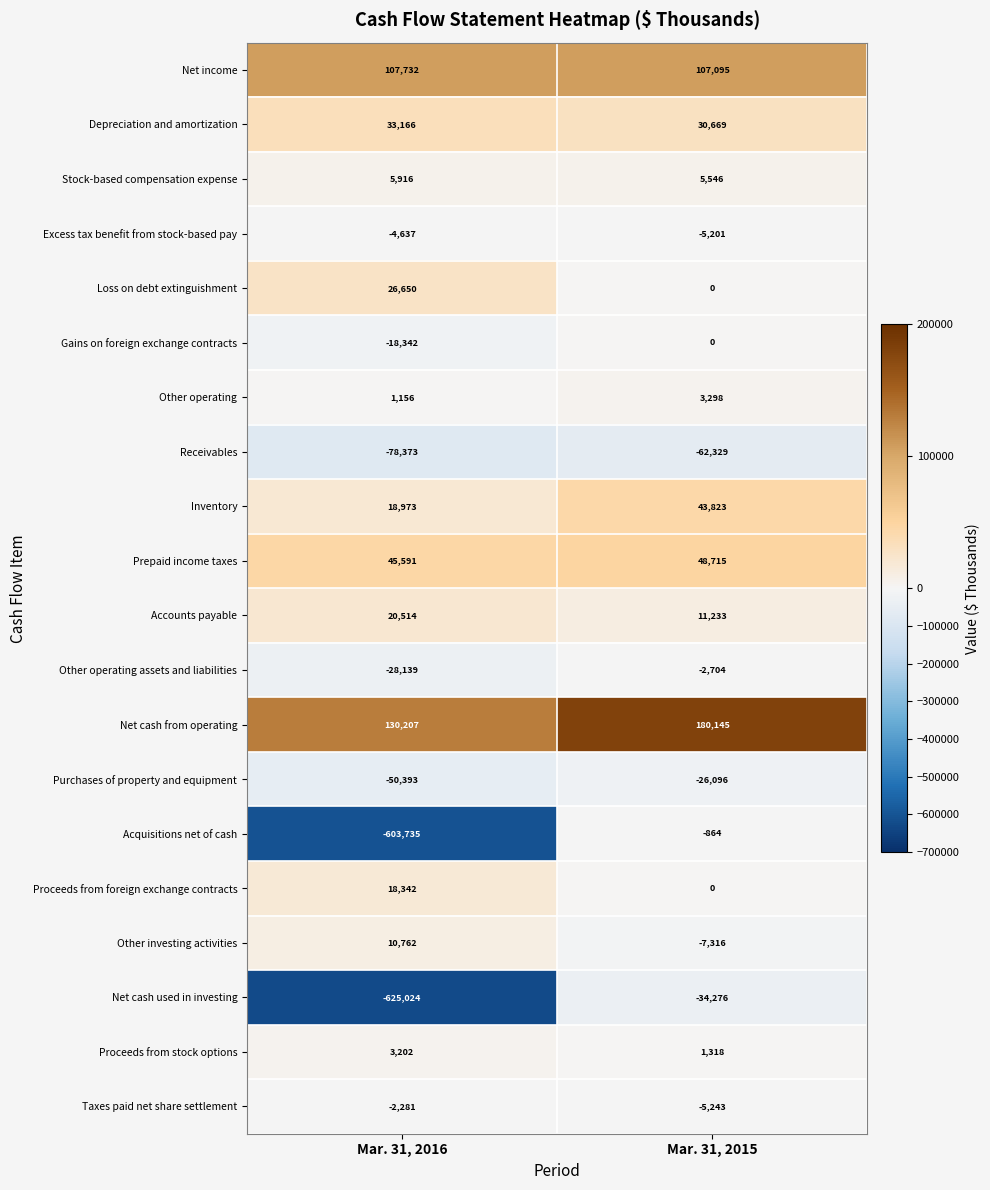

Is the value of Receivables at Mar. 31, 2015 greater than the value of Excess tax benefit from stock-based pay at Mar. 31, 2016?

No